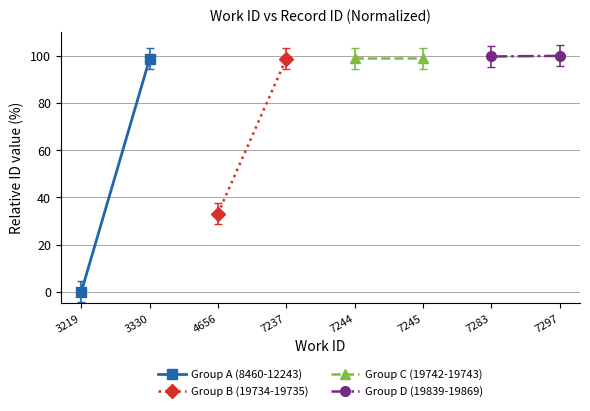

True or false: Group C (19742-19743) has a value of 172.2 at 7245.

False